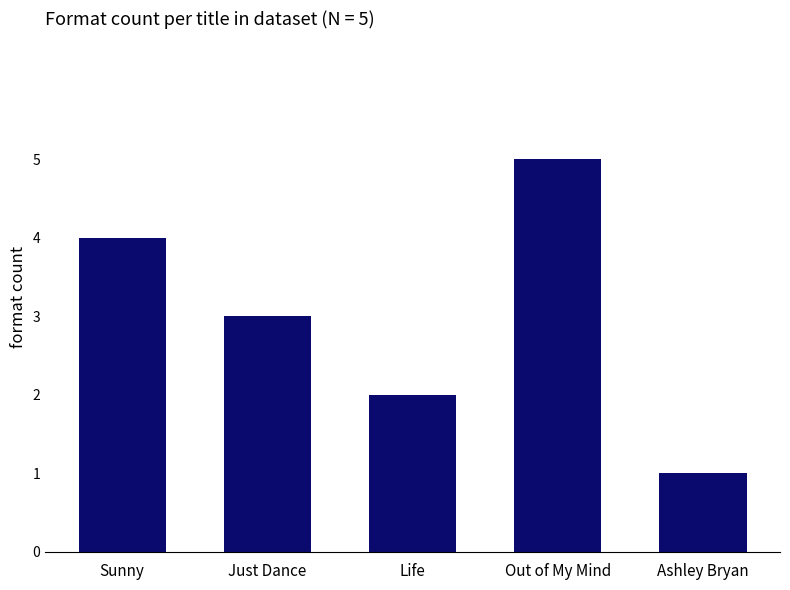

Reading left to right, list all the values displayed in this chart.

Sunny=4	Just Dance=3	Life=2	Out of My Mind=5	Ashley Bryan=1